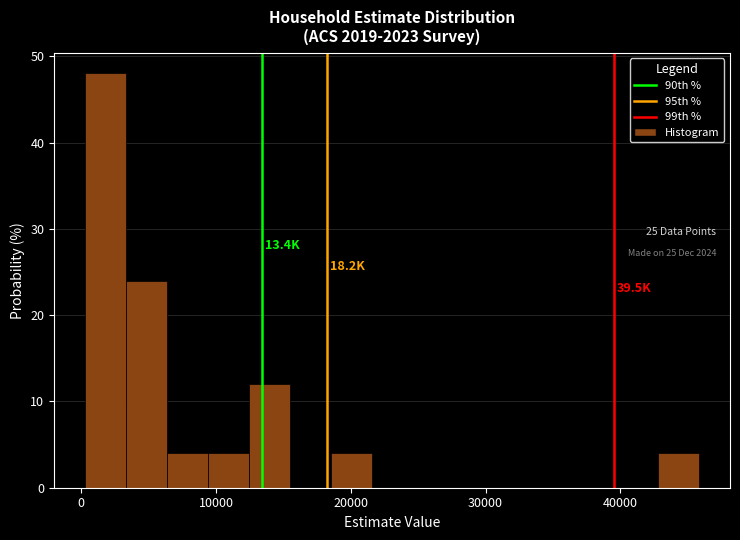

Around what value on the x-axis is the tallest bar? Give the approximate position of its centre, as read against the axis.

2000